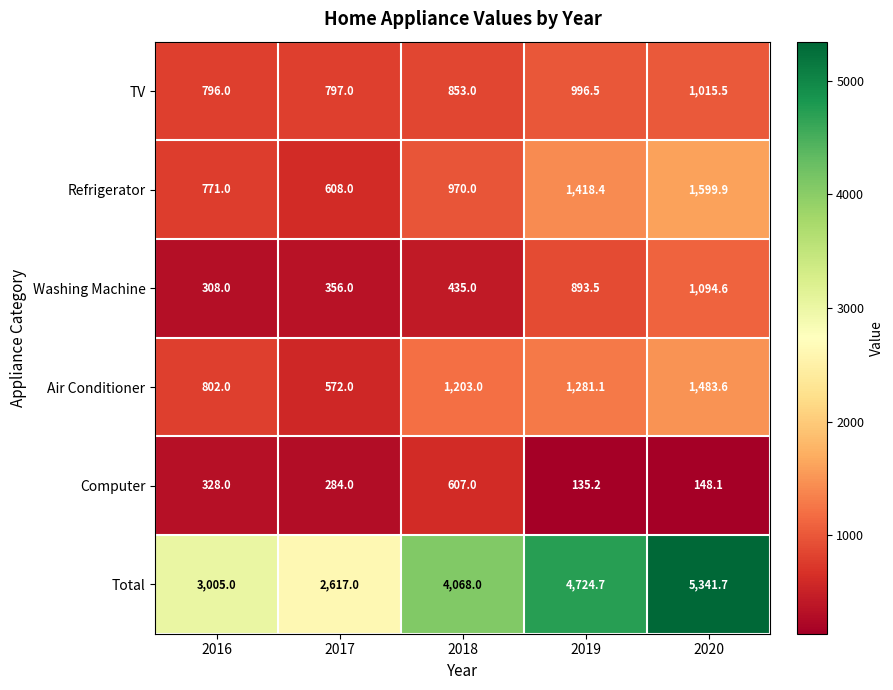

Which series has the largest total across all categories?

Total